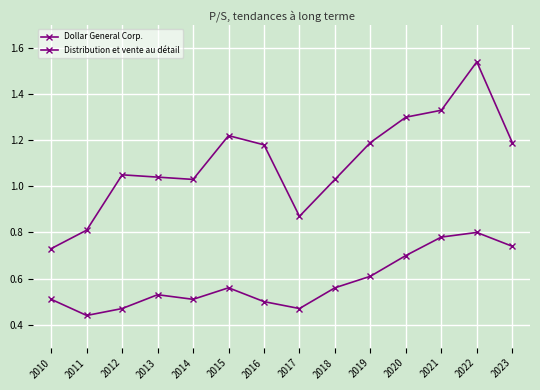

Where is the first local minimum for Distribution et vente au détail?

2011